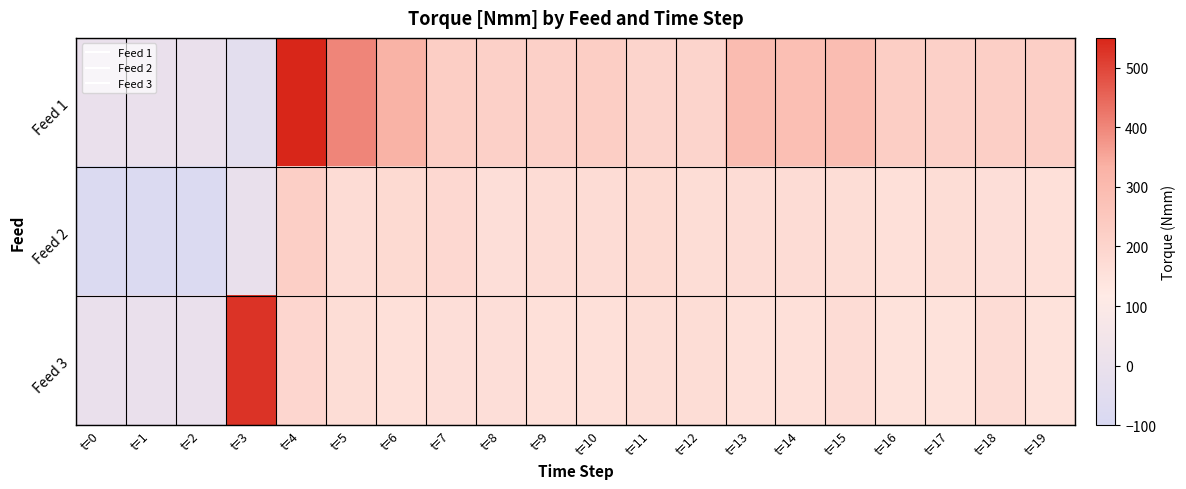

What is the difference between the highest and lowest values at t=17?

64